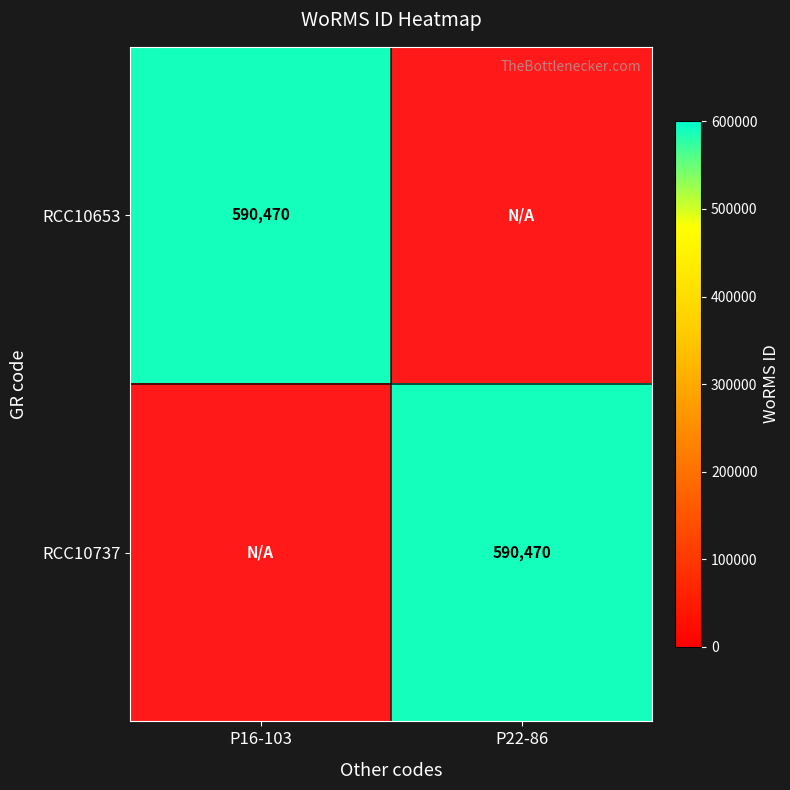

Between P16-103 and P22-86, which is larger?

P16-103